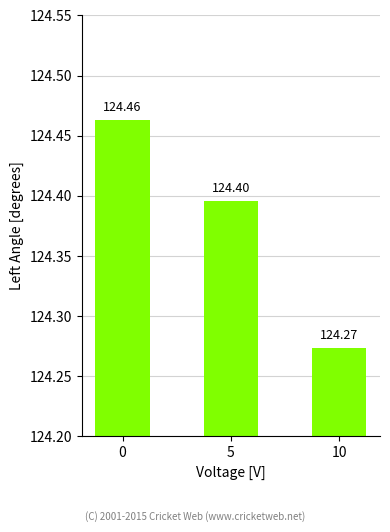

Reading right to left, extract all data points from this chart.

124.3	124.4	124.5